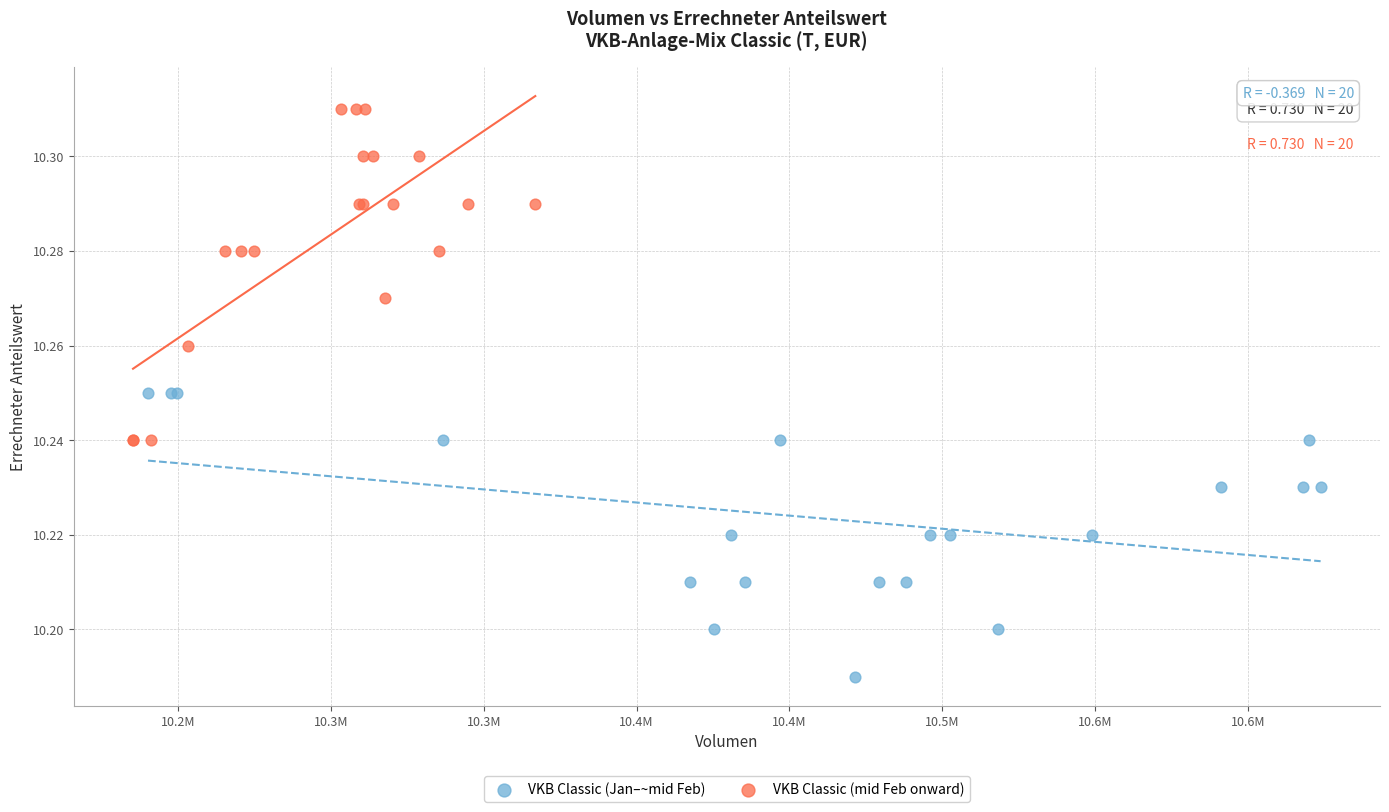

Which series contains the highest Y value?

VKB Classic (mid Feb onward)